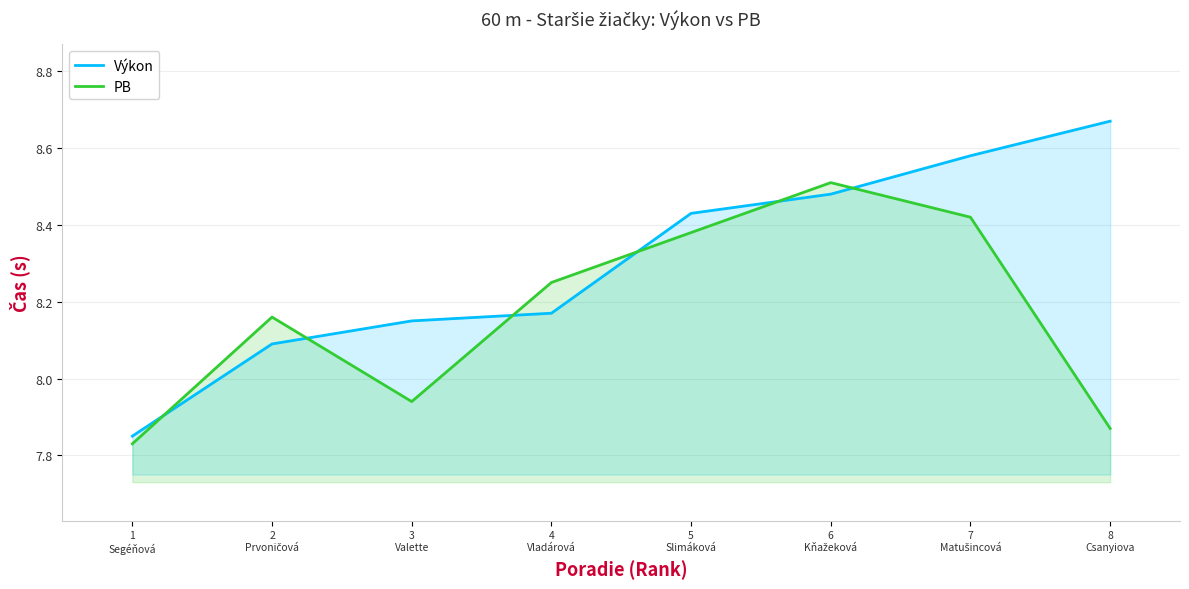

In PB, how many points are higher than both neighbors (excluding endpoints)?

2